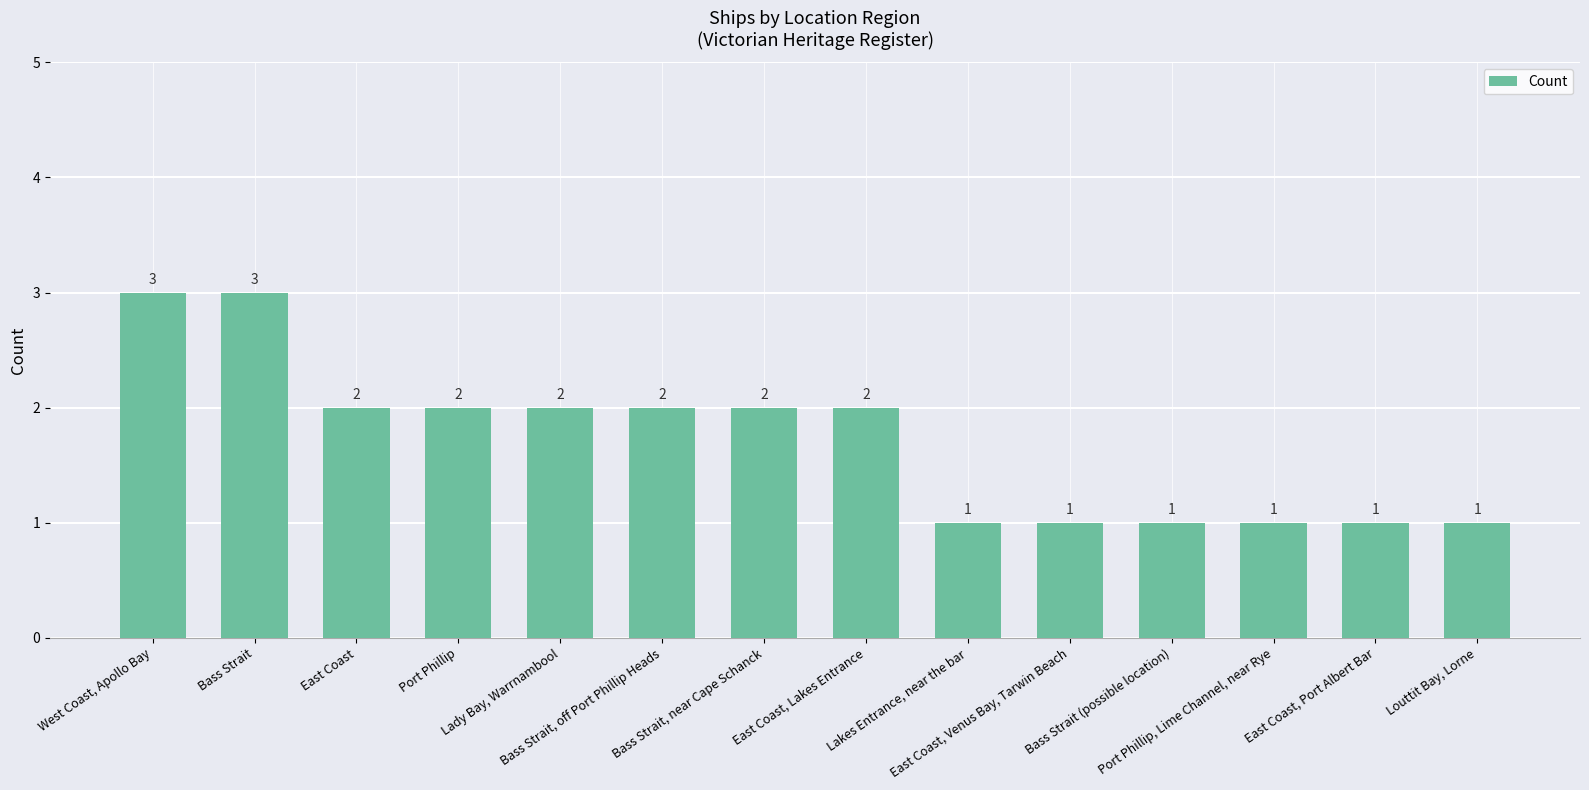

What position from the left is West Coast, Apollo Bay?

1